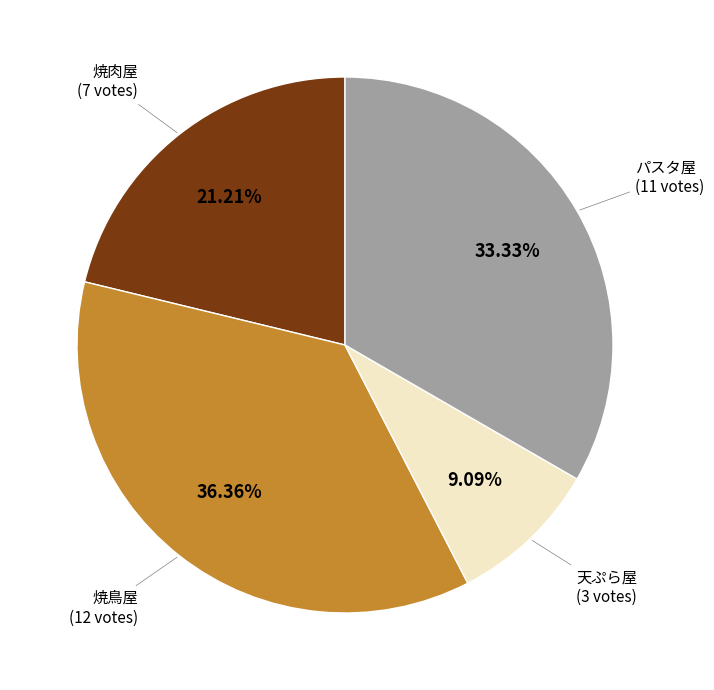

Does any single category account for the majority?

No